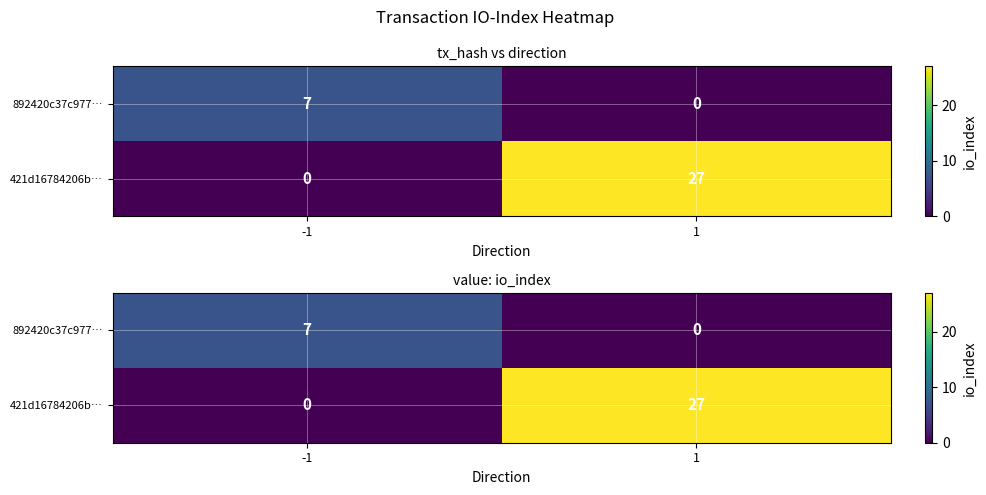

The 421d16784206b… series shows 14 at -1. True or false?

False